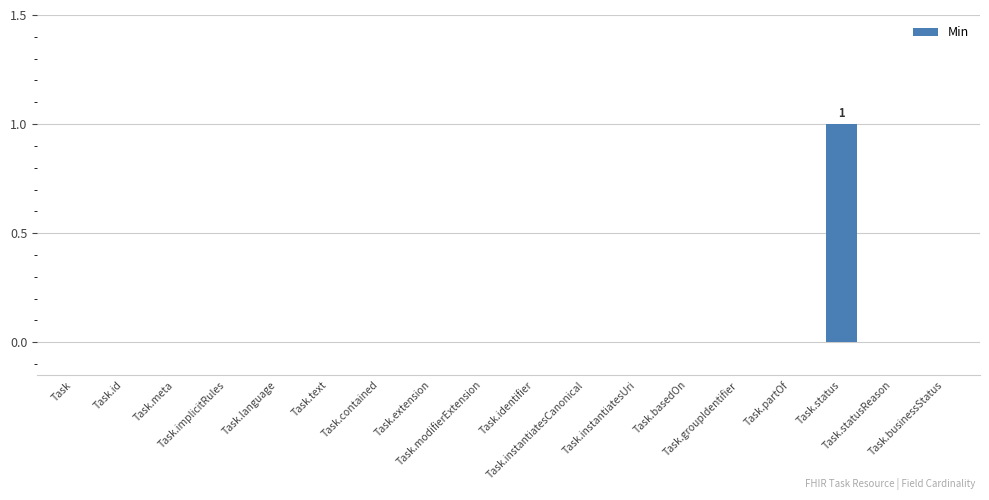

Is it true that the value at Task.instantiatesUri is -1?

False